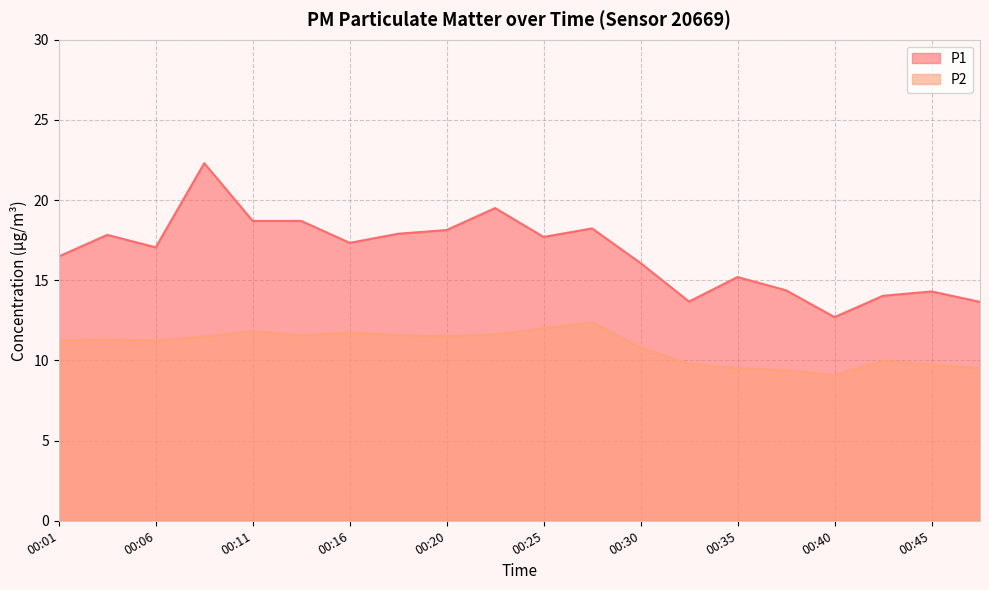

True or false: P1 has more than 0 points higher than both neighbors.

True